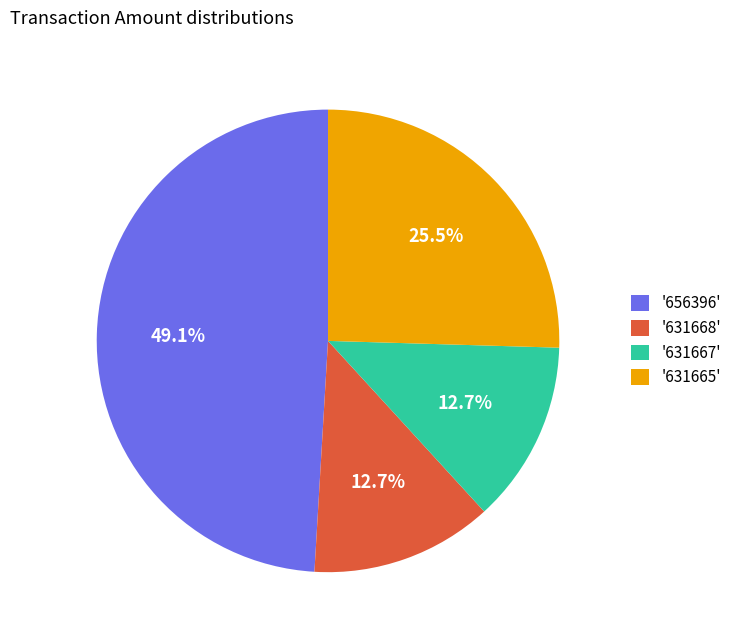

Between '656396' and '631668', which is larger?

'656396'